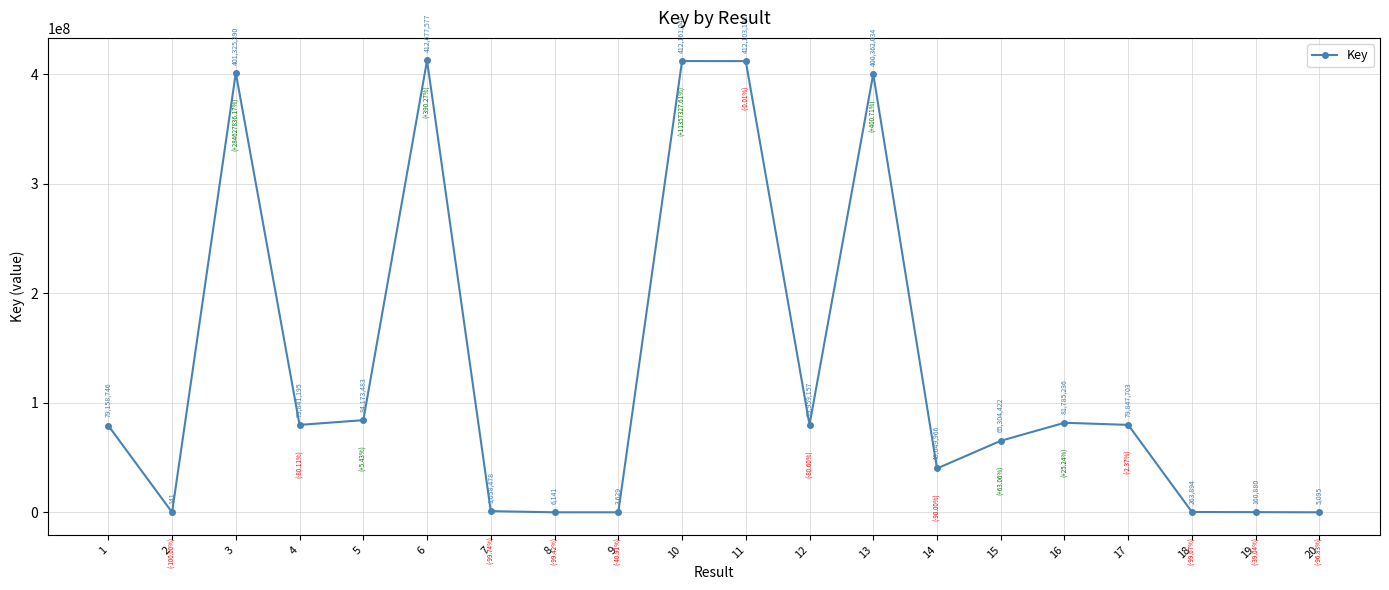

How many interior local peaks (higher than both neighbors) does the data have?

5